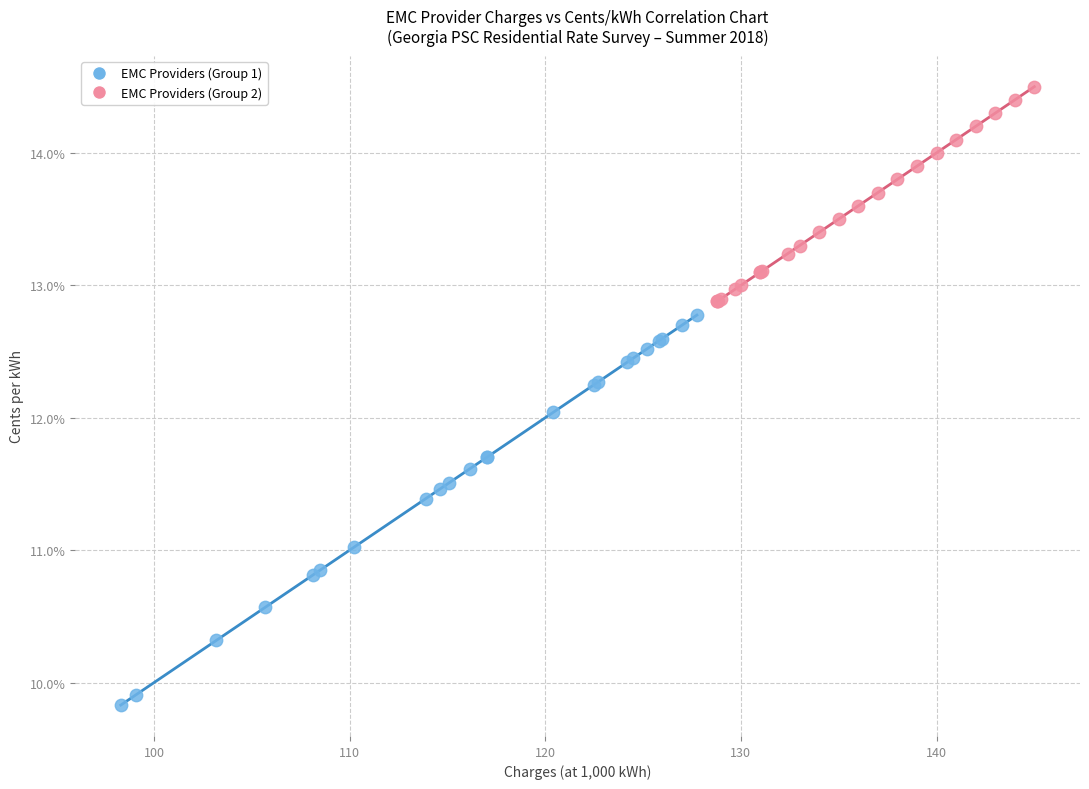

What are all the series names shown in the legend?

EMC Providers (Group 1), EMC Providers (Group 2)